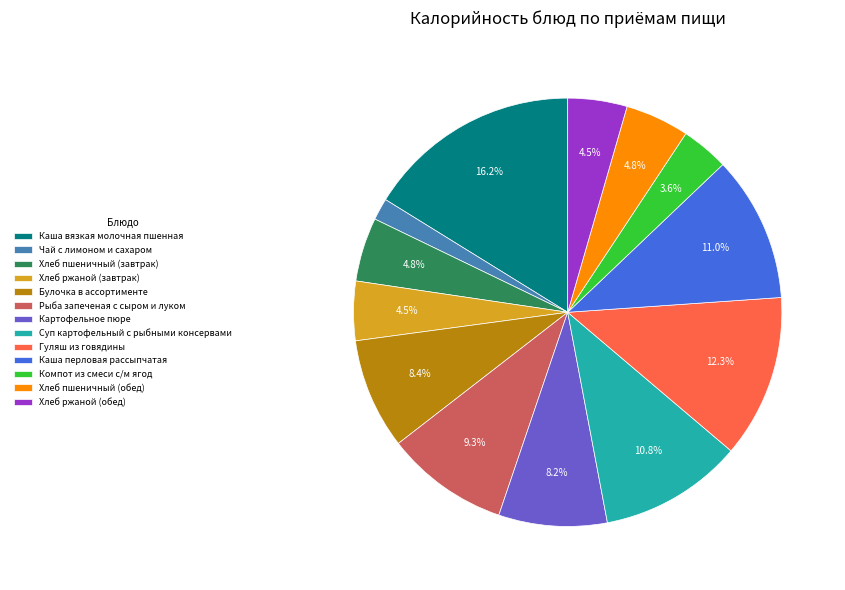

Which slice is the largest?

Каша вязкая молочная пшенная